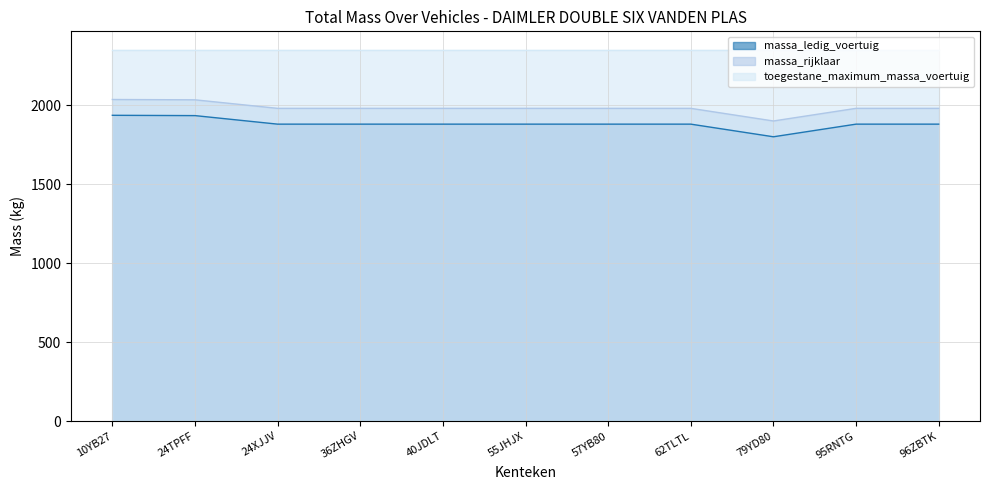

What is the sum of all massa_ledig_voertuig values?

20710